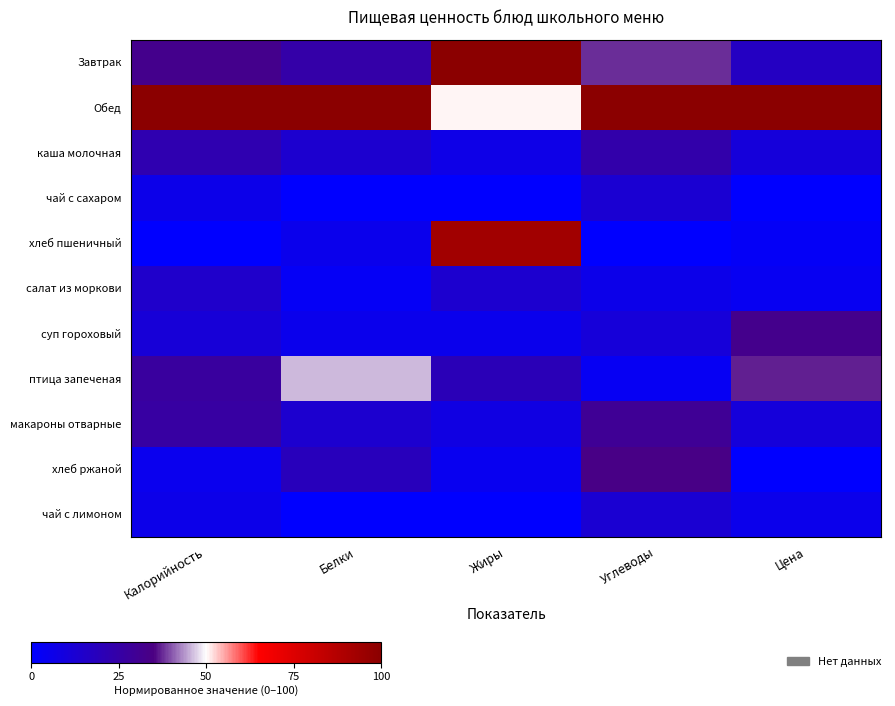

Rank the series by their maximum value, from highest to lowest.

Завтрак, Обед, хлеб пшеничный, птица запеченая, хлеб ржаной, суп гороховый, макароны отварные, каша молочная, салат из моркови, чай с сахаром, чай с лимоном